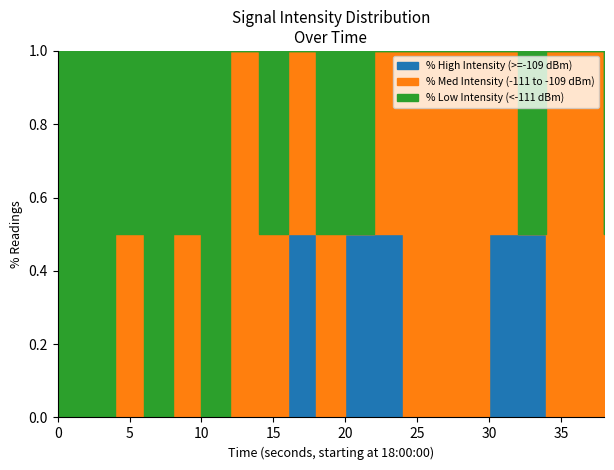

How many distinct data groups are displayed?

3